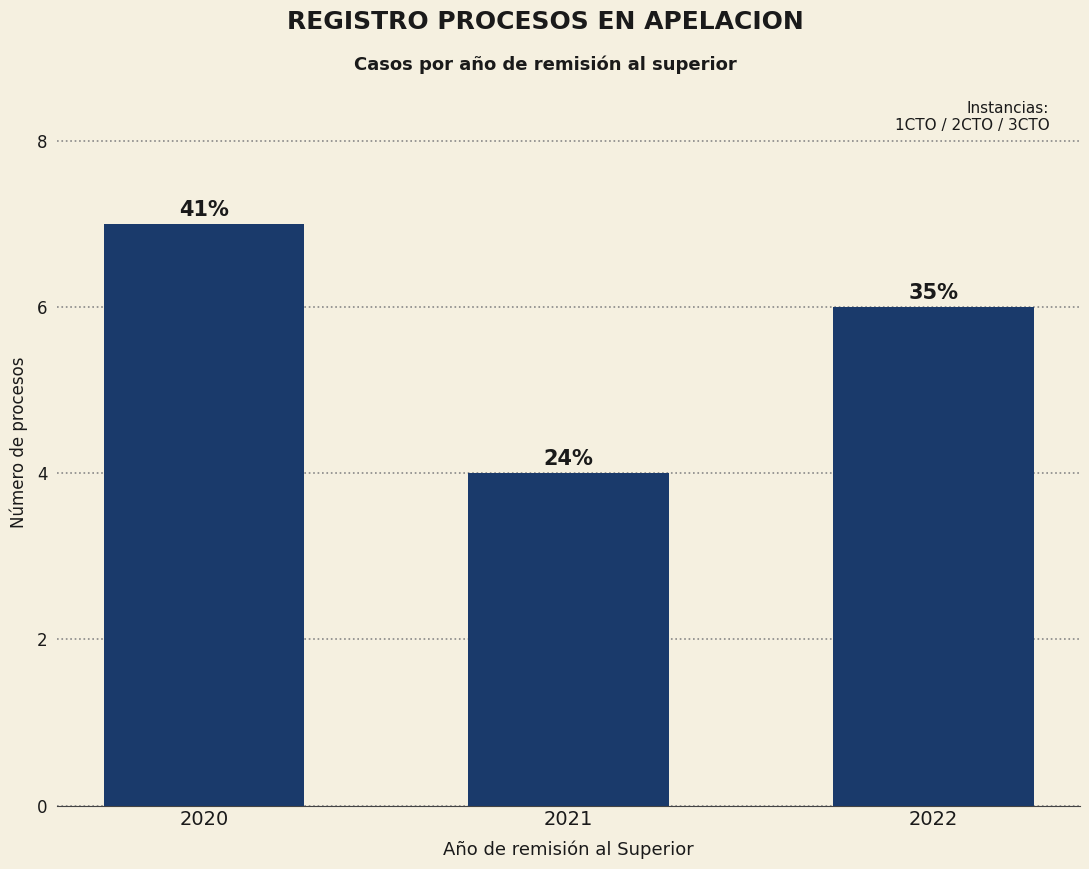

Does the chart contain any negative values?

No